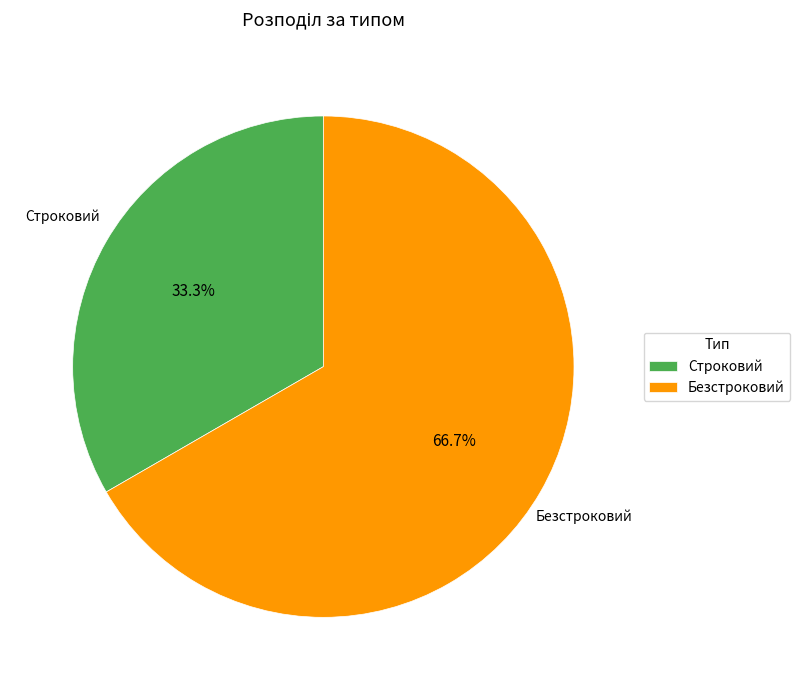

Is the sum of Безстроковий and Строковий greater than half?

Yes